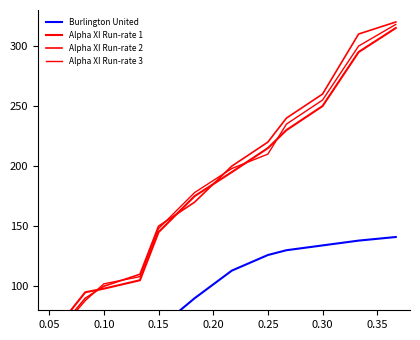

Is the value of Alpha XI Run-rate 3 at 0.00 greater than the value of Burlington United at 0.00?

No